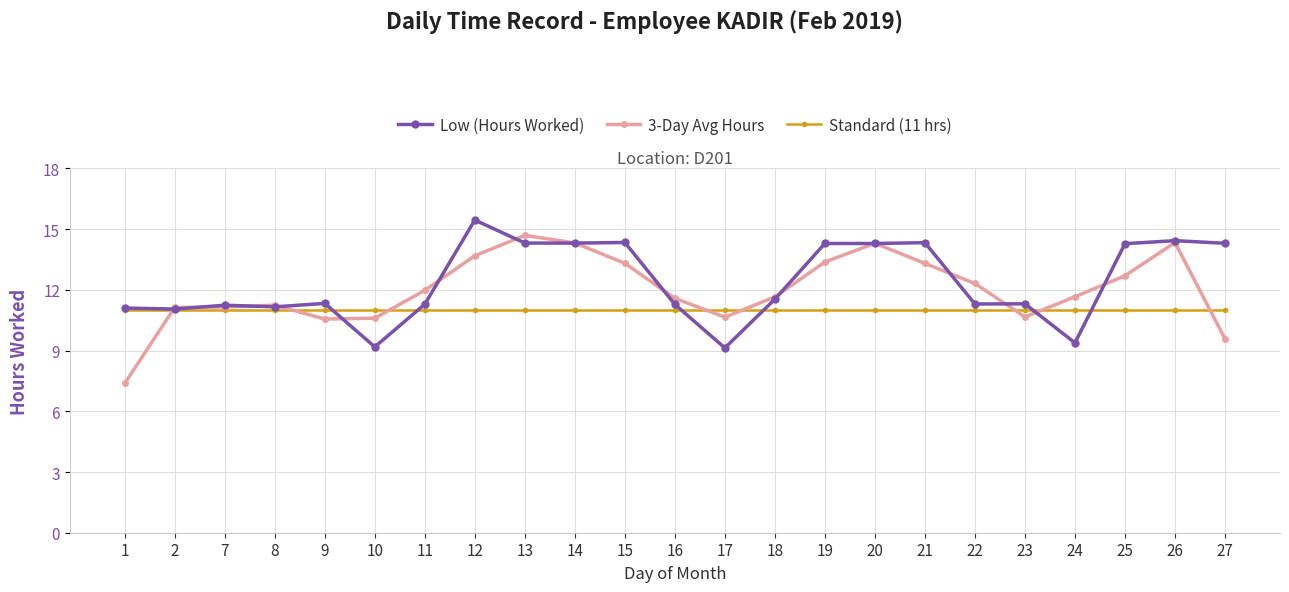

True or false: Low (Hours Worked) and Standard (11 hrs) intersect in this chart.

True